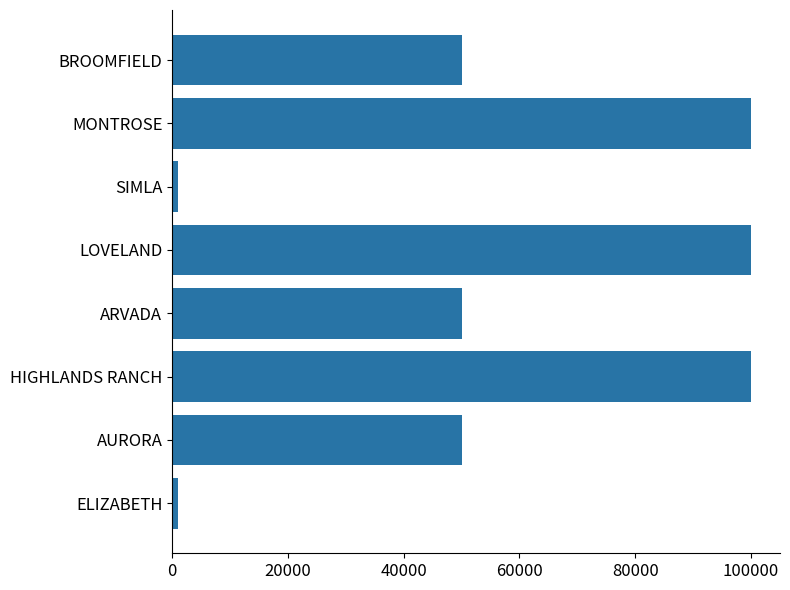

Reading bottom to top, what are all the values shown in this chart?

ELIZABETH=1000	AURORA=50000	HIGHLANDS RANCH=100000	ARVADA=50000	LOVELAND=100000	SIMLA=1000	MONTROSE=100000	BROOMFIELD=50000